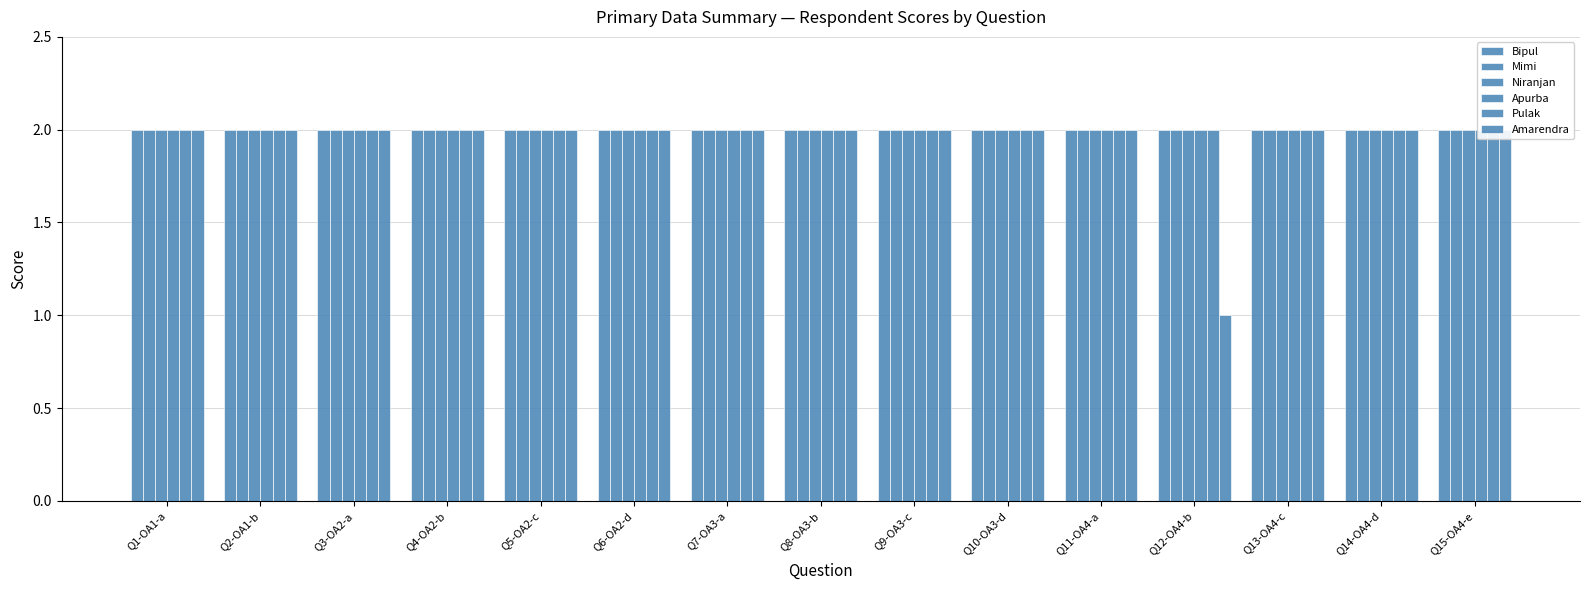

How many distinct data groups are displayed?

6